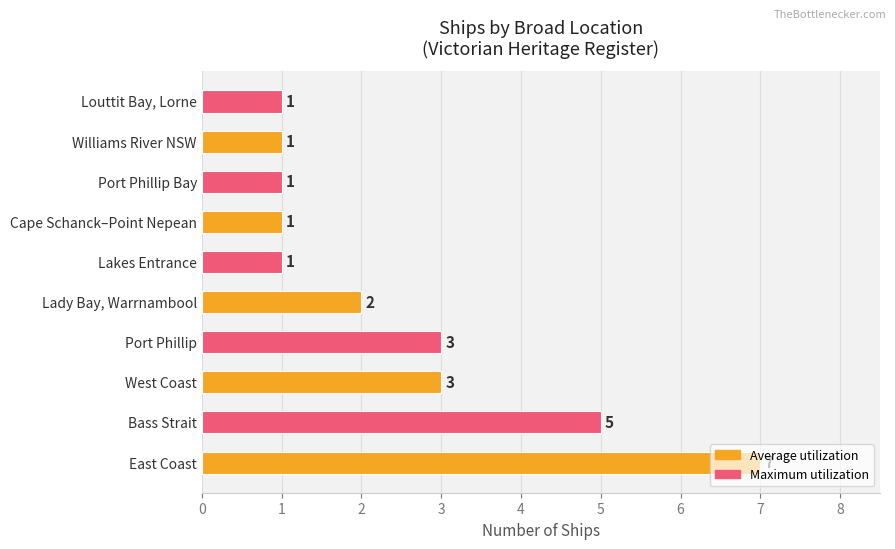

Between Lady Bay, Warrnambool and East Coast, which is larger?

East Coast